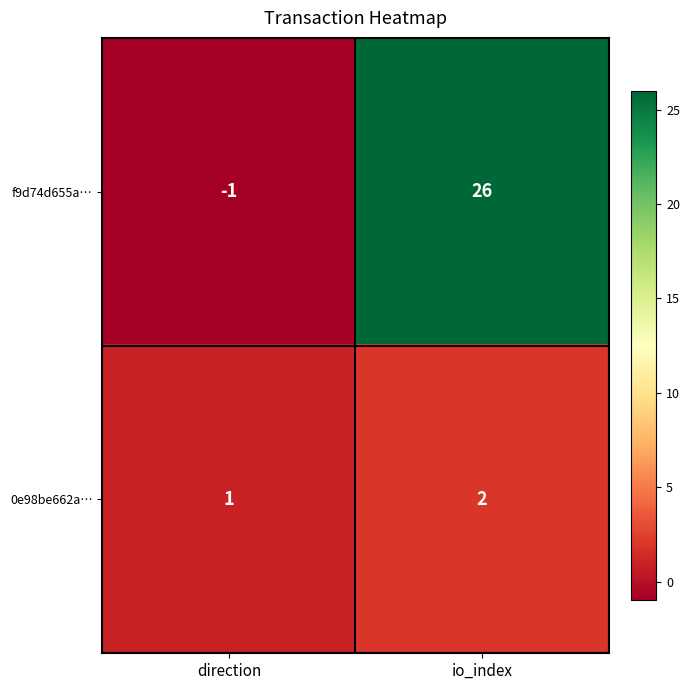

At which label is f9d74d655a… closest to 12?

direction